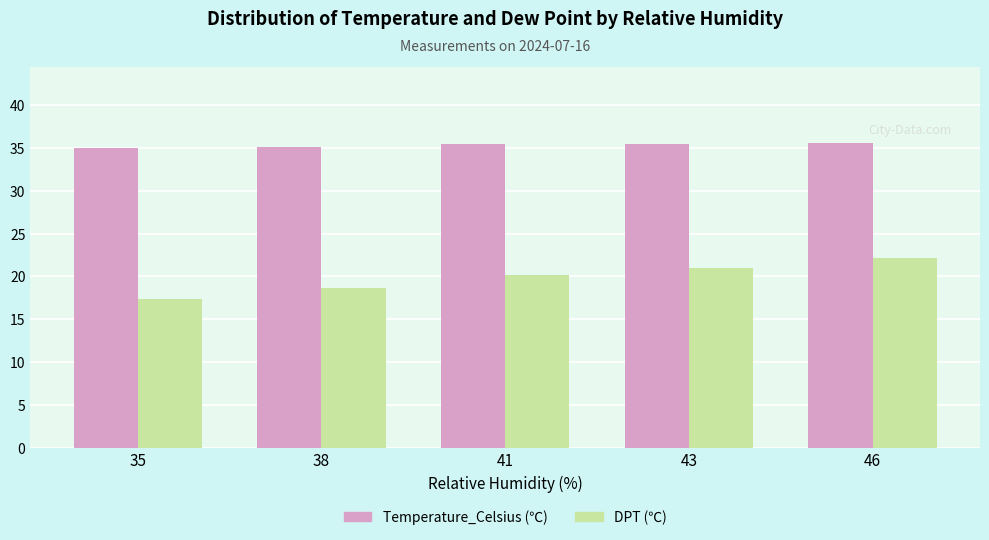

What is the total value across all series at 46?

57.8